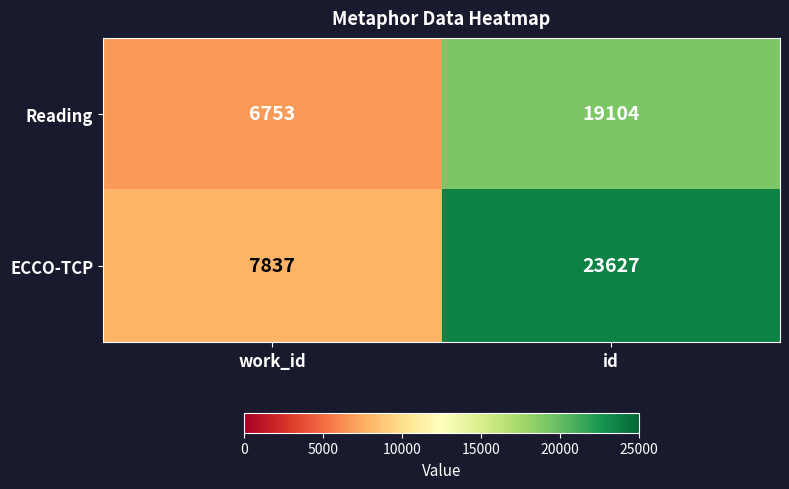

Reading right to left, what are all the values shown in this chart?

Reading: id=19104	work_id=6753
ECCO-TCP: id=23627	work_id=7837